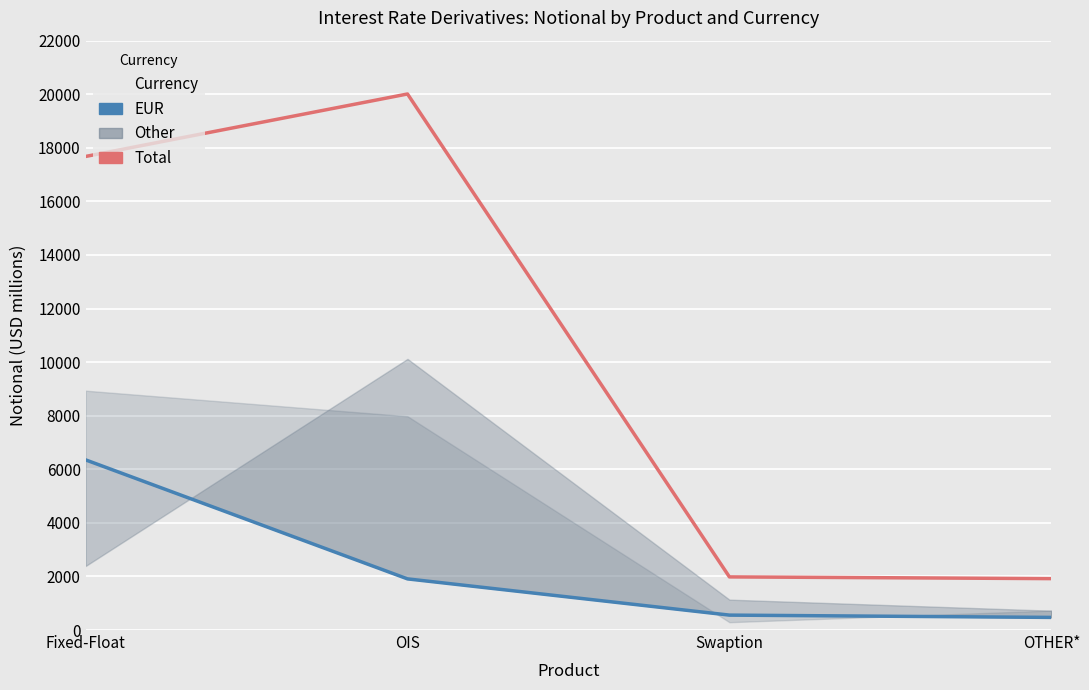

At which label does Total reach its minimum?

OTHER*